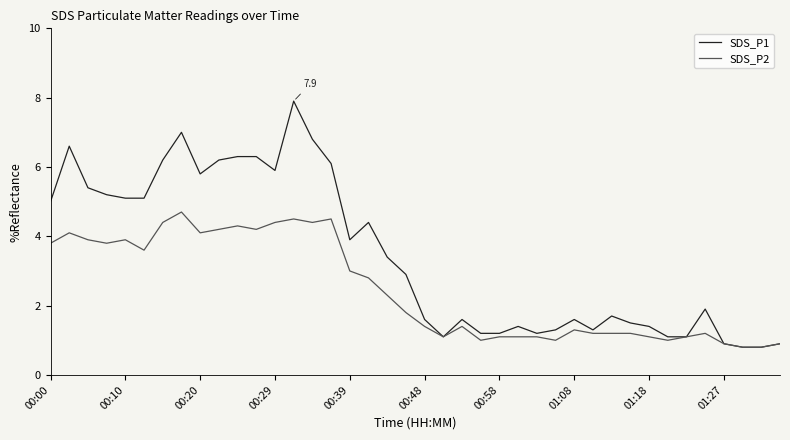

What are all the series names shown in the legend?

SDS_P1, SDS_P2